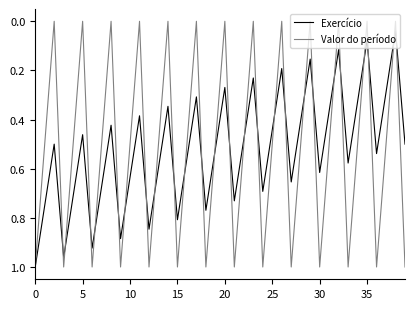

Which series has the widest spread of values?

Valor do período